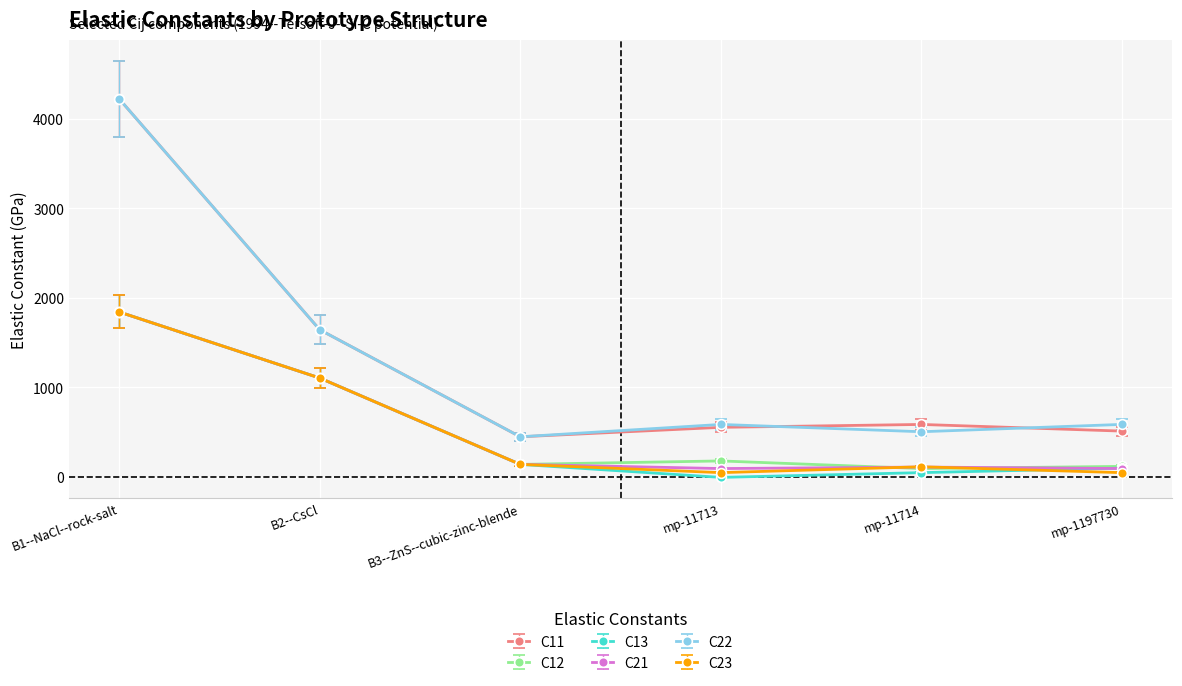

The value of C21 at B2--CsCl is 1538.2. True or false?

False